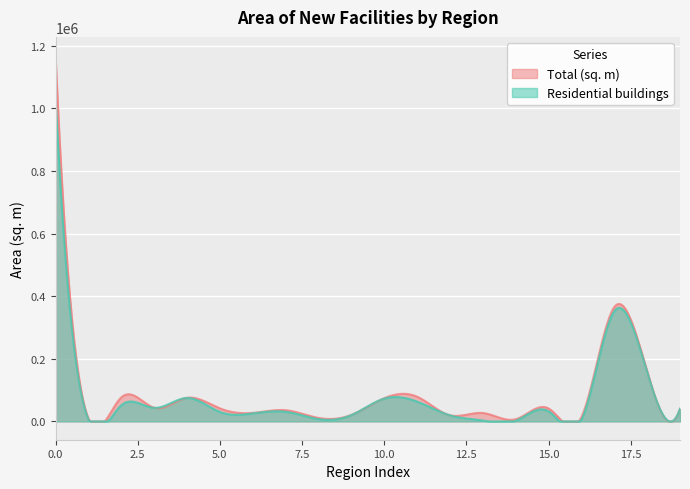

True or false: Total (sq. m) and Residential buildings cross at least once.

False